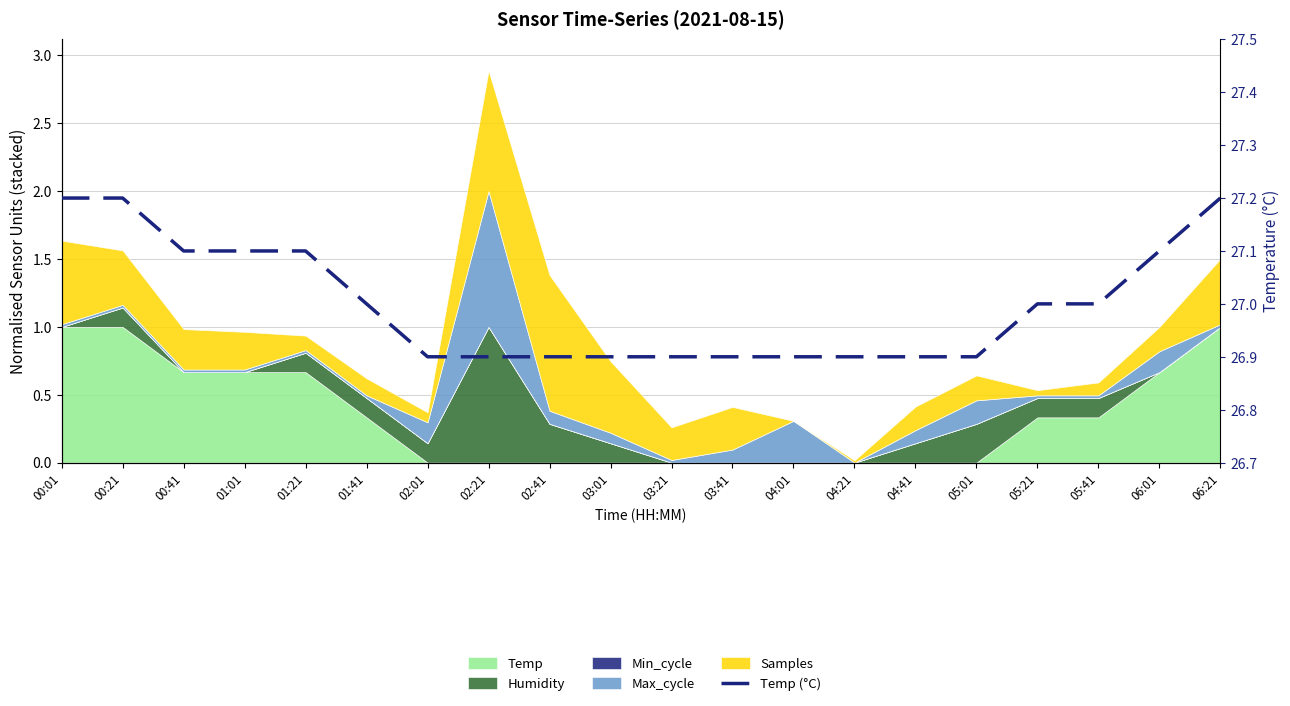

Rank the categories by value from highest to lowest.

00:01, 00:21, 06:21, 00:41, 01:01, 01:21, 06:01, 01:41, 05:21, 05:41, 02:01, 02:21, 02:41, 03:01, 03:21, 03:41, 04:01, 04:21, 04:41, 05:01